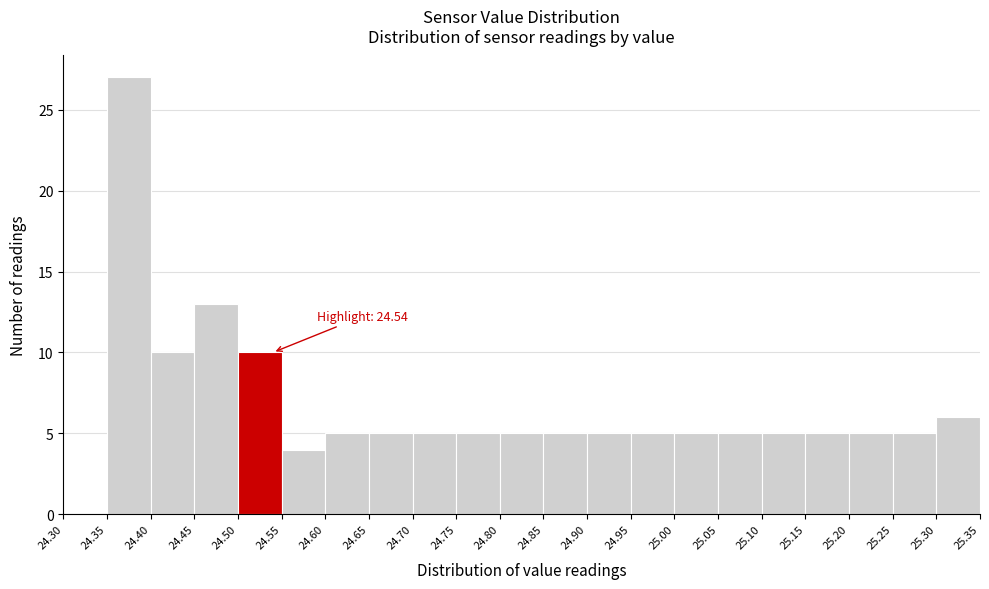

Over which range of the x-axis is the bar tallest?

24.35 to 24.40